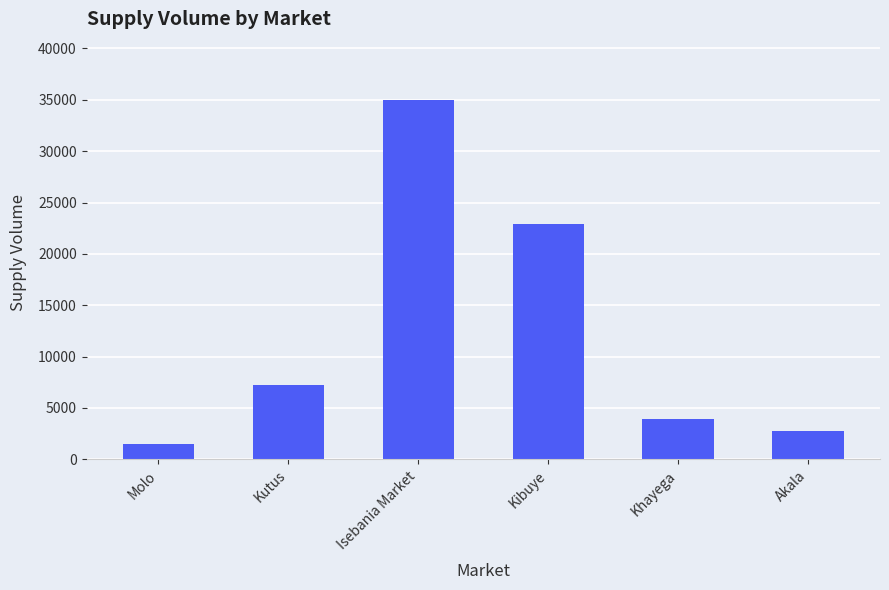

Are the bars grouped side by side (vs. stacked)?

No